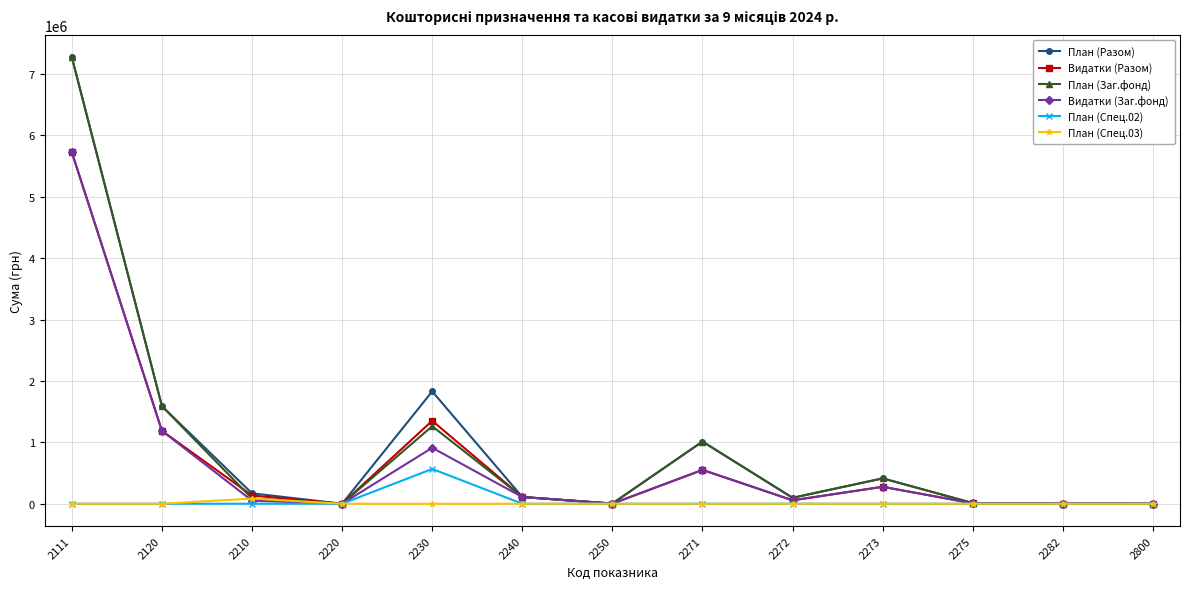

What is the maximum value shown in the chart?

7272550.0